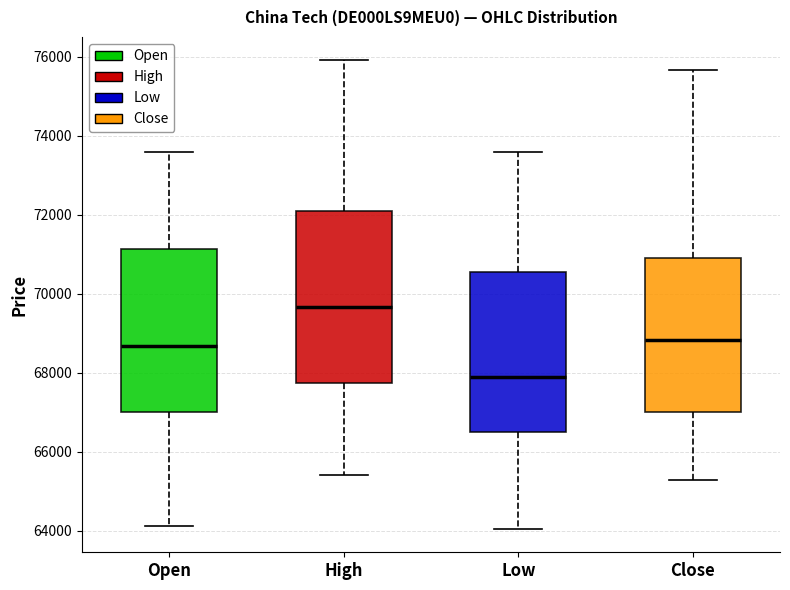

Reading left to right, transcribe this box plot: for each box, give where its median line is, the range the box spans, and where its two whiskers end, as read against the y-axis. The values are not printed on the chart, so give them approximately, as read against the axis.

Open: median 68600, box 67000 to 71200, whiskers 64200 to 73600
High: median 69600, box 67800 to 72000, whiskers 65400 to 76000
Low: median 67800, box 66400 to 70600, whiskers 64000 to 73600
Close: median 68800, box 67000 to 70800, whiskers 65200 to 75600